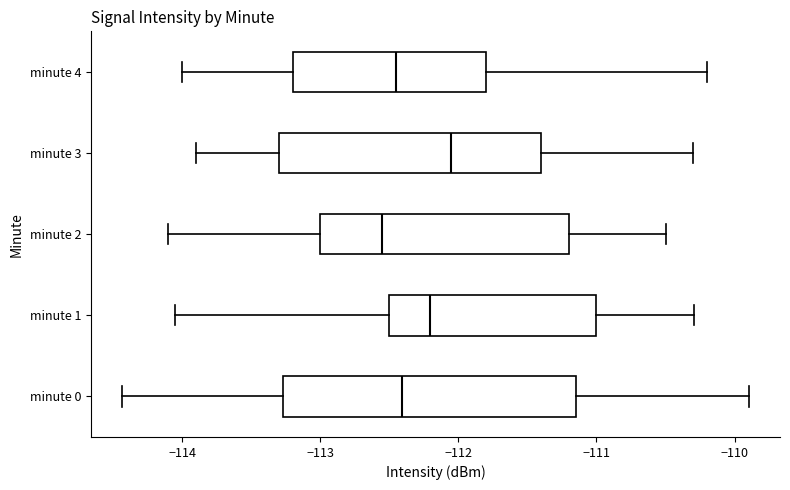

Reading bottom to top, transcribe this box plot: for each box, give where its median line is, the range the box spans, and where its two whiskers end, as read against the x-axis. The values are not printed on the chart, so give them approximately, as read against the axis.

minute 0: median -112.4, box -113.3 to -111.2, whiskers -114.4 to -109.9
minute 1: median -112.2, box -112.5 to -111.0, whiskers -114.0 to -110.3
minute 2: median -112.5, box -113.0 to -111.2, whiskers -114.1 to -110.5
minute 3: median -112.0, box -113.3 to -111.4, whiskers -113.9 to -110.3
minute 4: median -112.4, box -113.2 to -111.8, whiskers -114.0 to -110.2